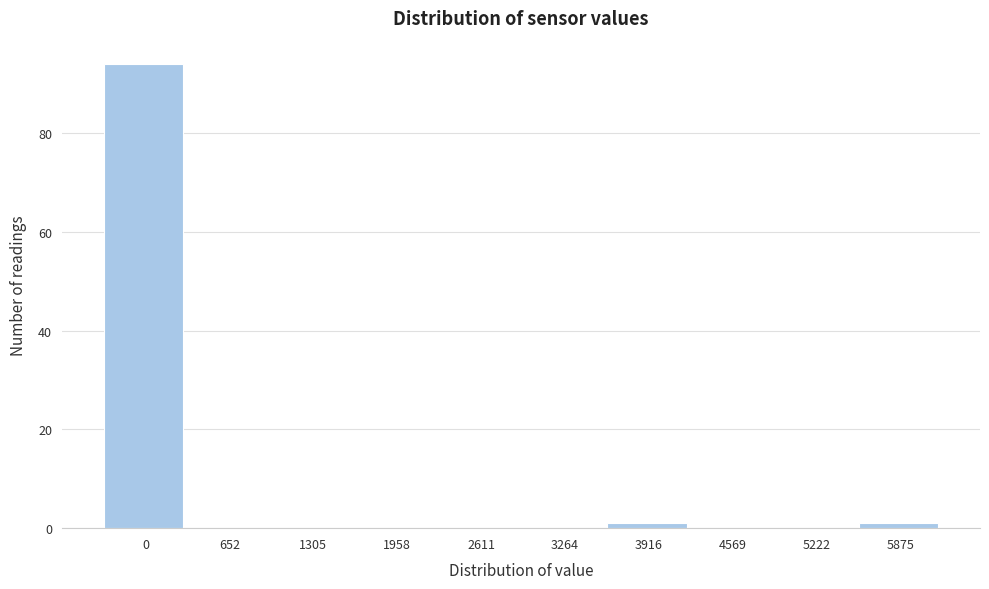

Reading left to right, transcribe all the data shown in this chart.

0=94	652=0	1305=0	1958=0	2611=0	3264=0	3916=1	4569=0	5222=0	5875=1